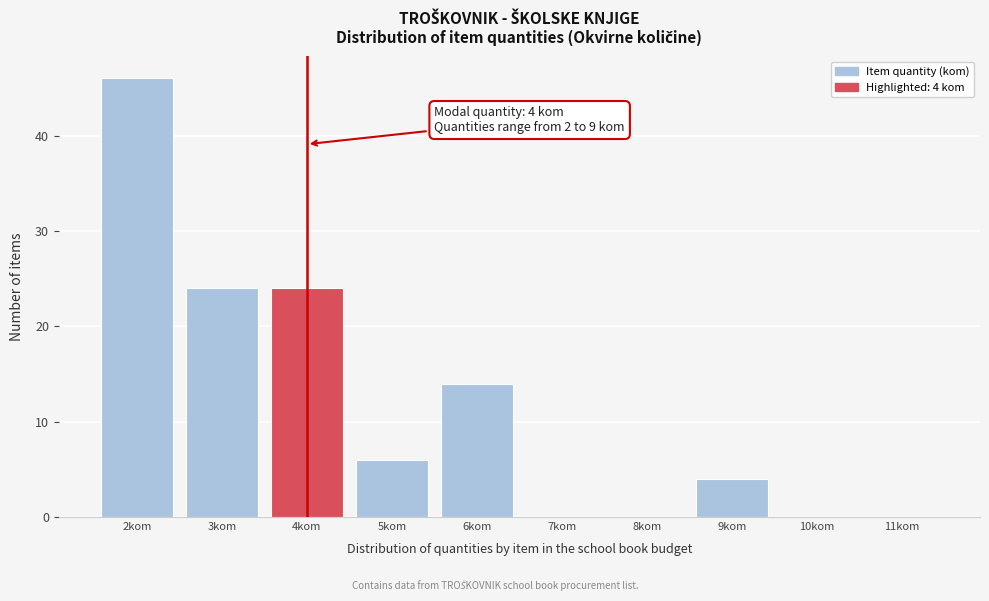

Over which range of the x-axis is the bar tallest?

1.5 to 2.5